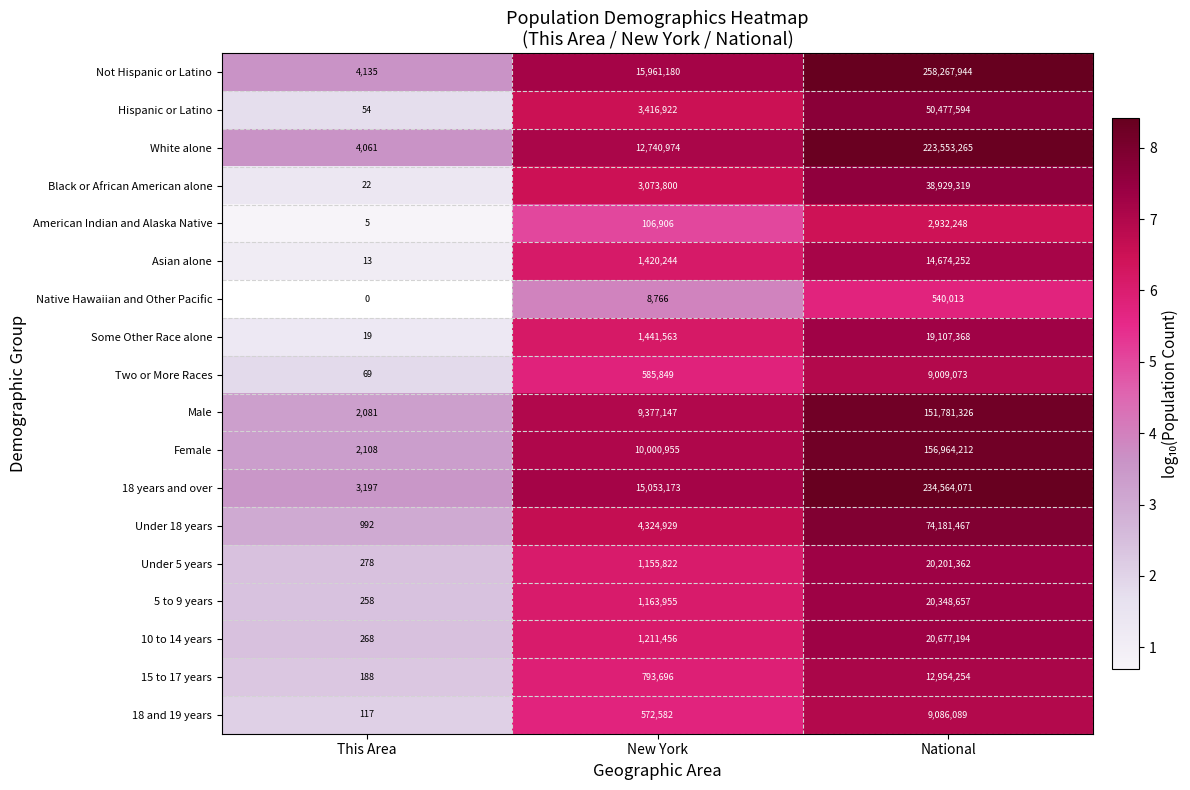

Rank the categories by Two or More Races value from highest to lowest.

National, New York, This Area